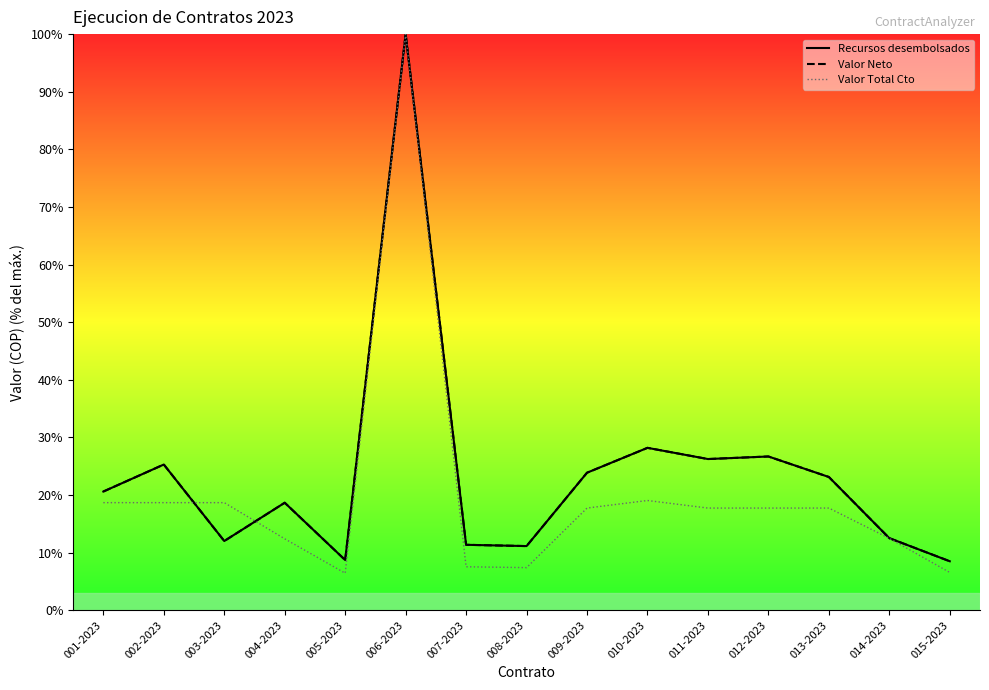

Where is the first local minimum for Valor Total Cto?

005-2023